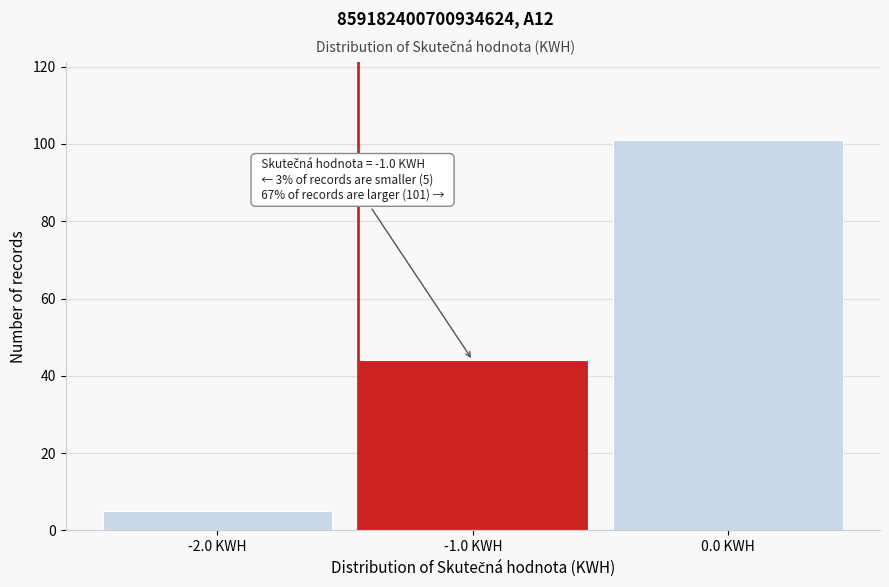

Reading left to right, what are all the values shown in this chart?

-2.0 KWH=5	-1.0 KWH=44	0.0 KWH=101